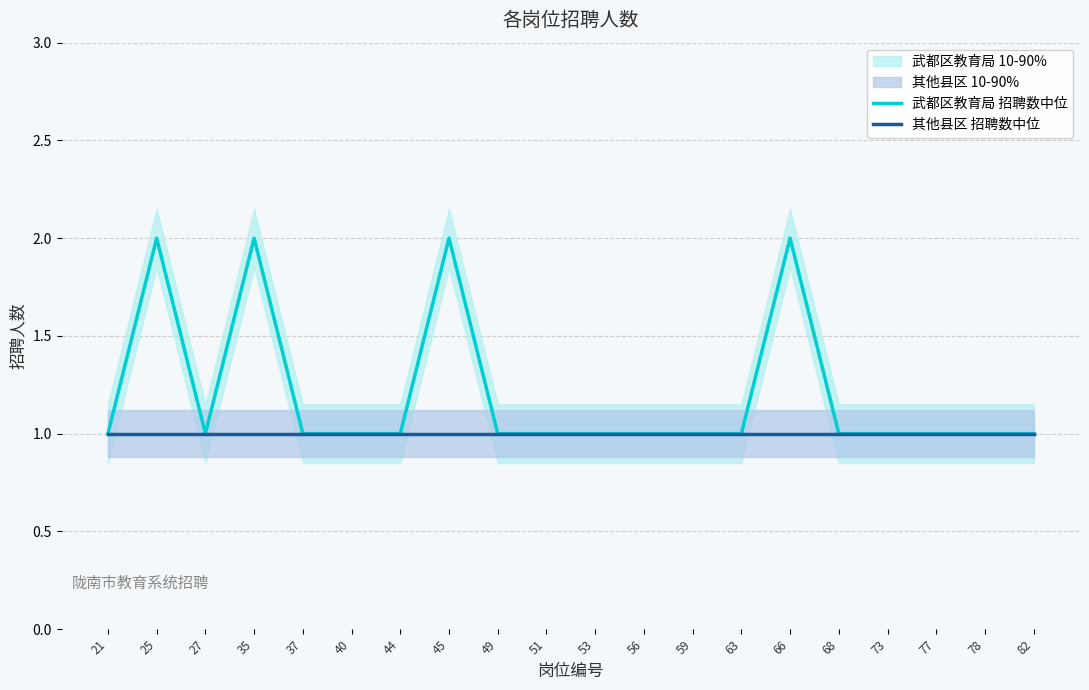

What is the difference between the maximum and minimum values in the 武都区教育局 招聘数中位 series?

1